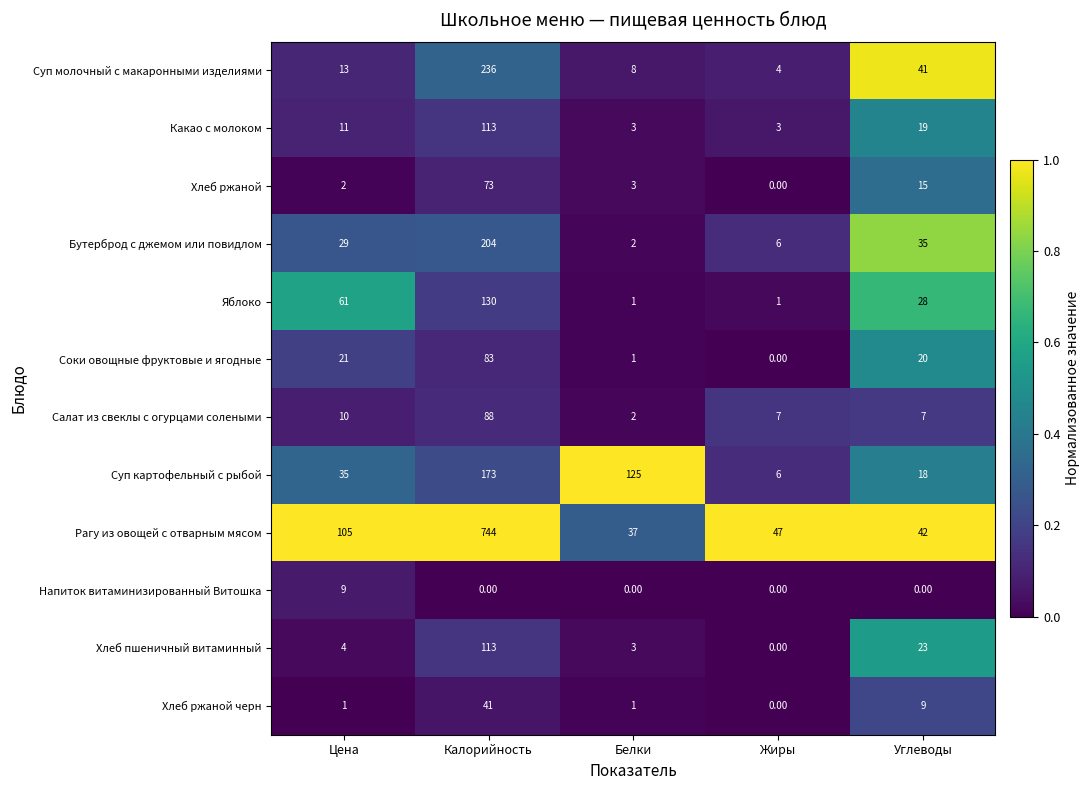

What is the difference between the maximum and second lowest values in the Хлеб ржаной series?

71